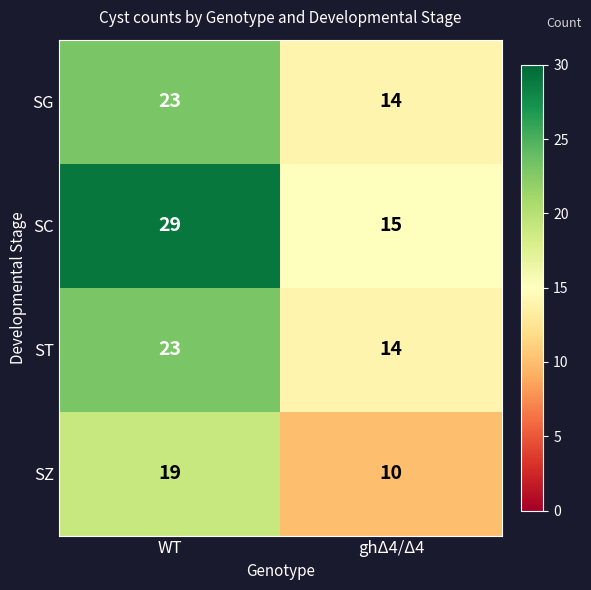

Between WT and ghΔ4/Δ4, which series saw the biggest shift?

SC